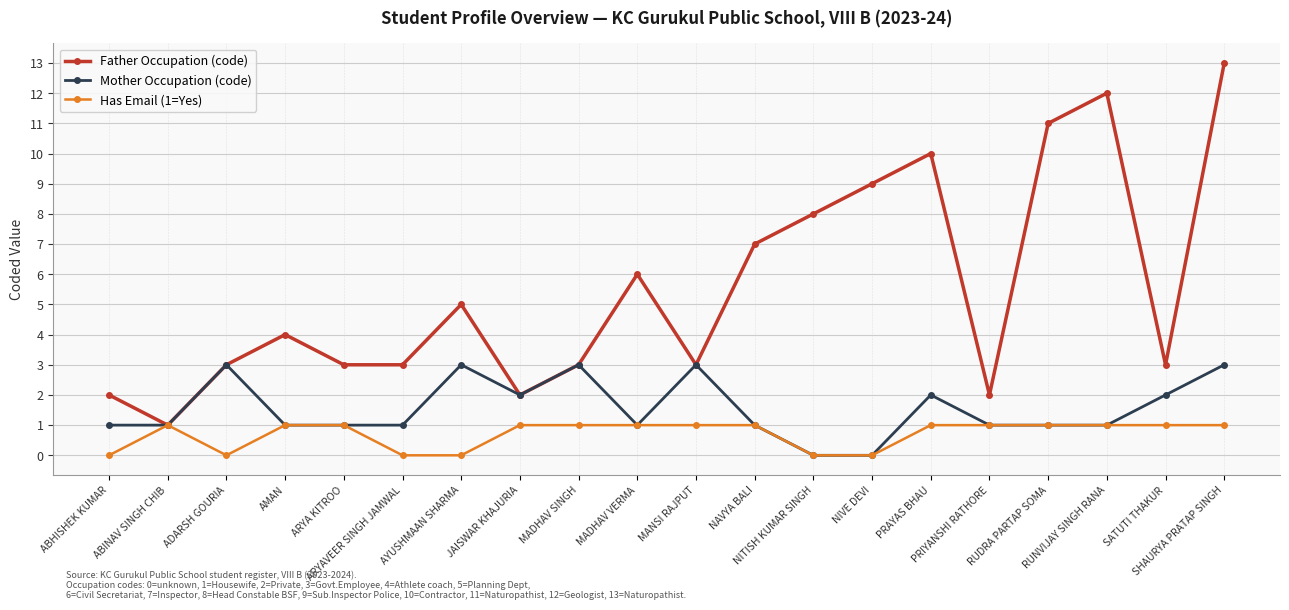

What is the average value of the Mother Occupation (code) series?

2